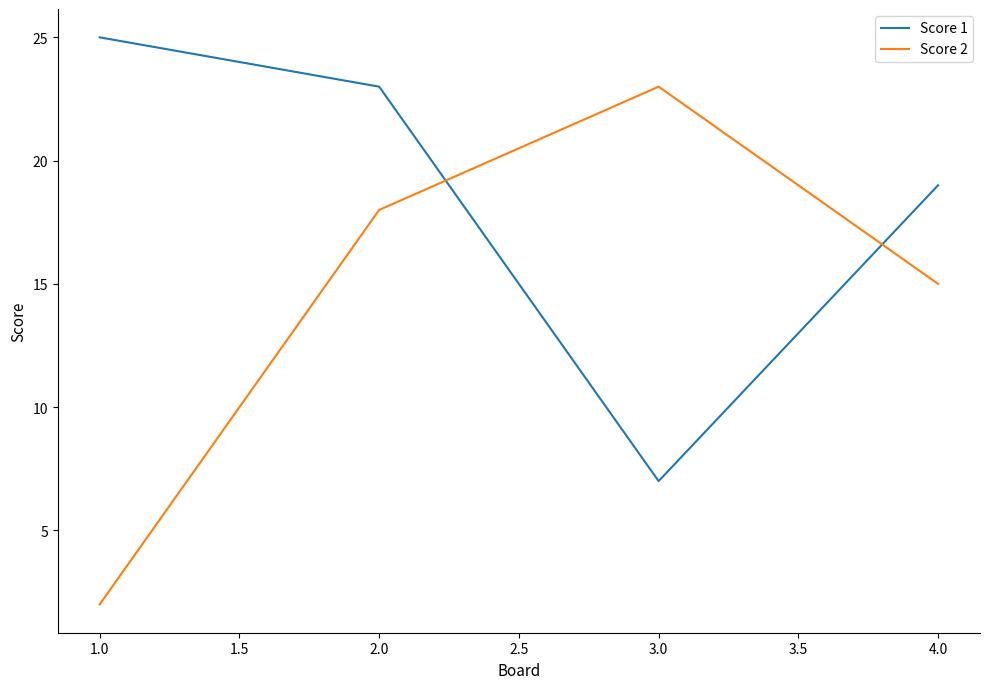

What is the total value across all series at 1.0?

27